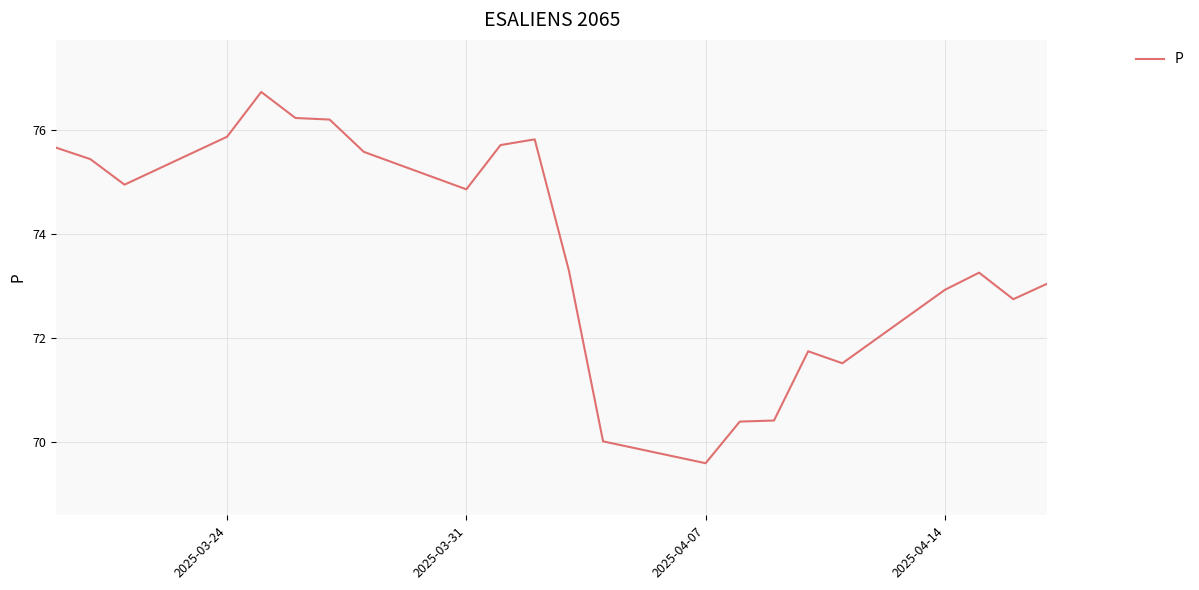

What is the maximum value shown in the chart?

76.7